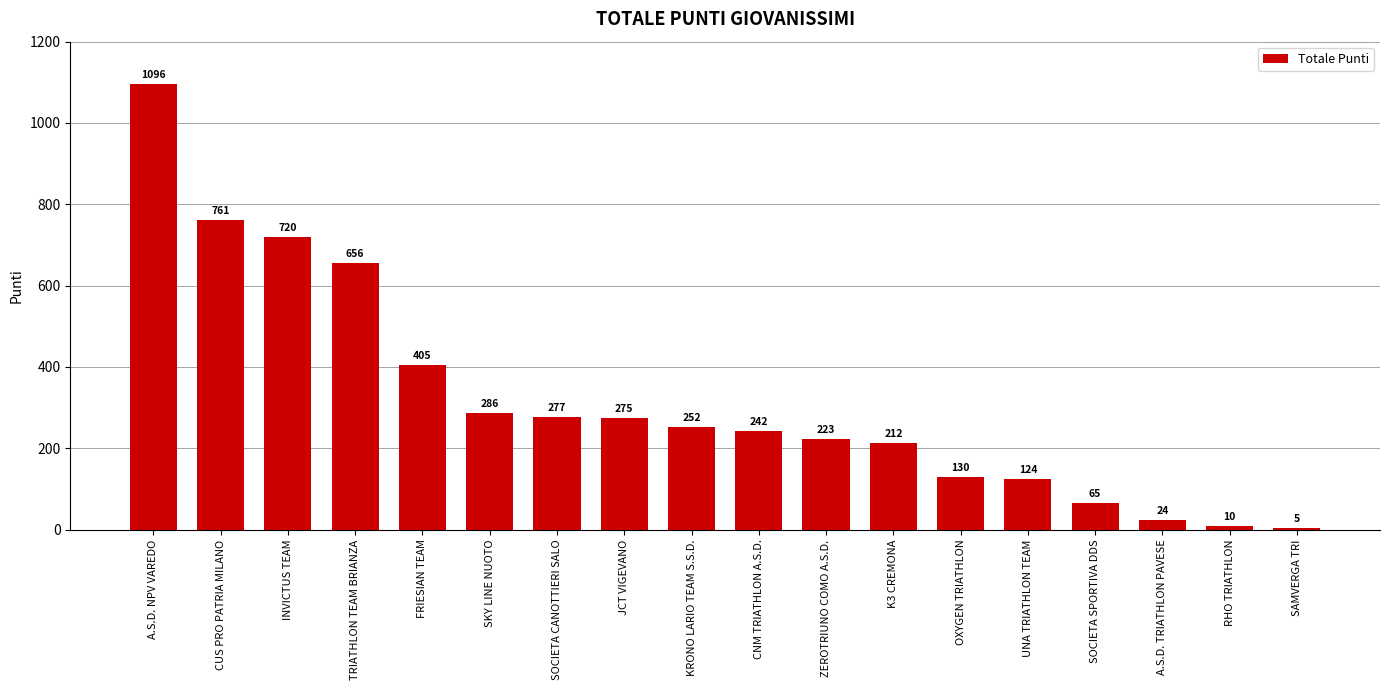

Reading right to left, what are all the values shown in this chart?

5	10	24	65	124	130	212	223	242	252	275	277	286	405	656	720	761	1096